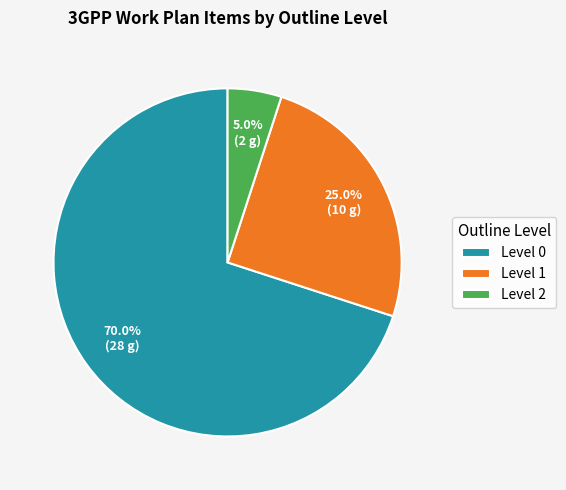

What percentage is the Level 0 slice, to the nearest percent?

70%